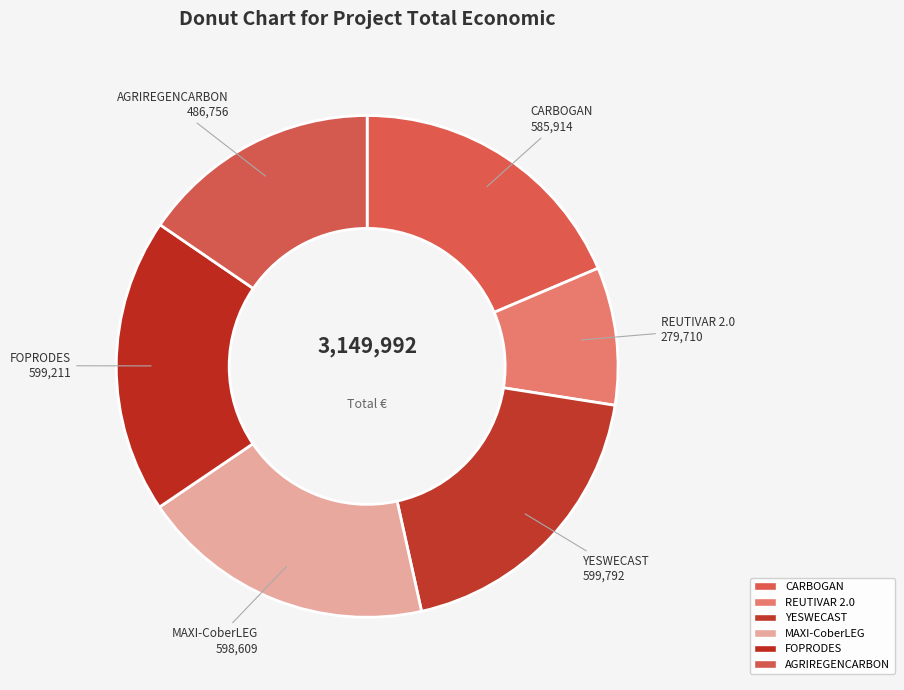

Does any single category account for the majority?

No